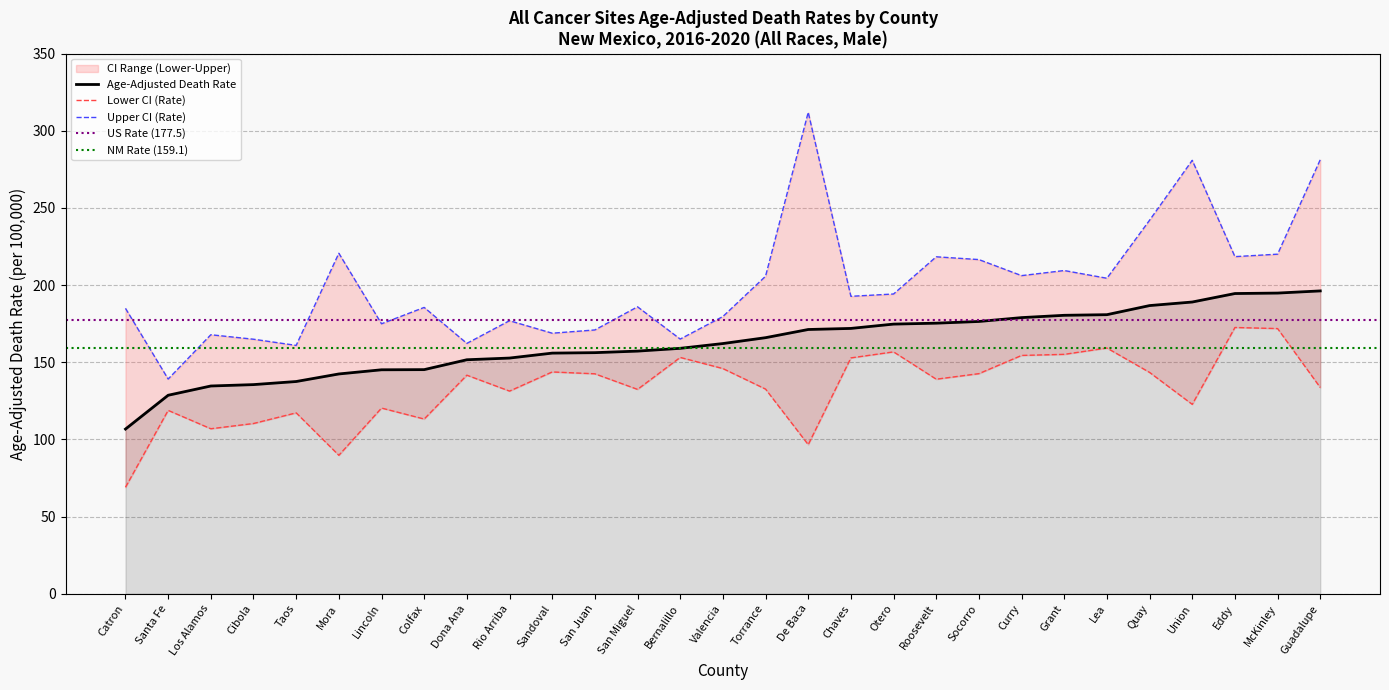

Which series has the largest range (max minus min)?

Upper CI (Rate)